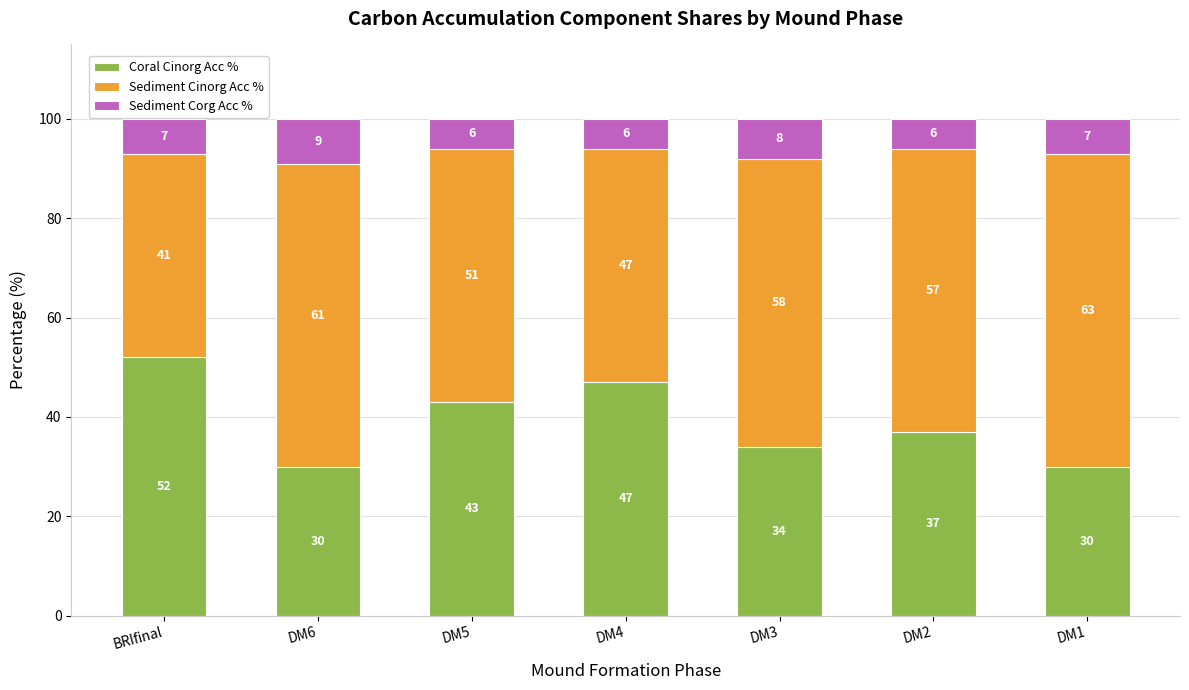

Are the bars grouped side by side (vs. stacked)?

No